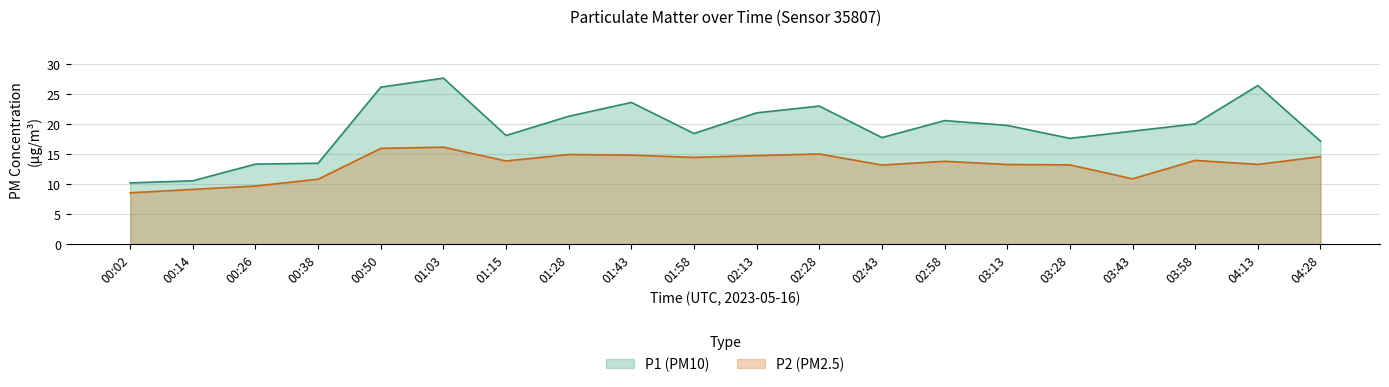

What is the label of the 11th point from the right?

01:58